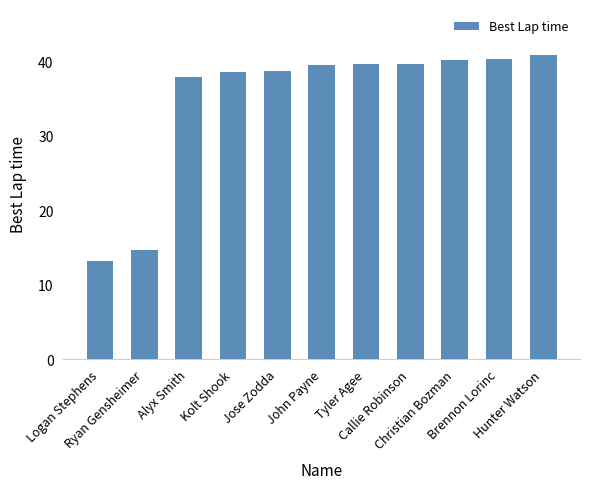

What is the sum of the values at Kolt Shook and Tyler Agee?

78.3